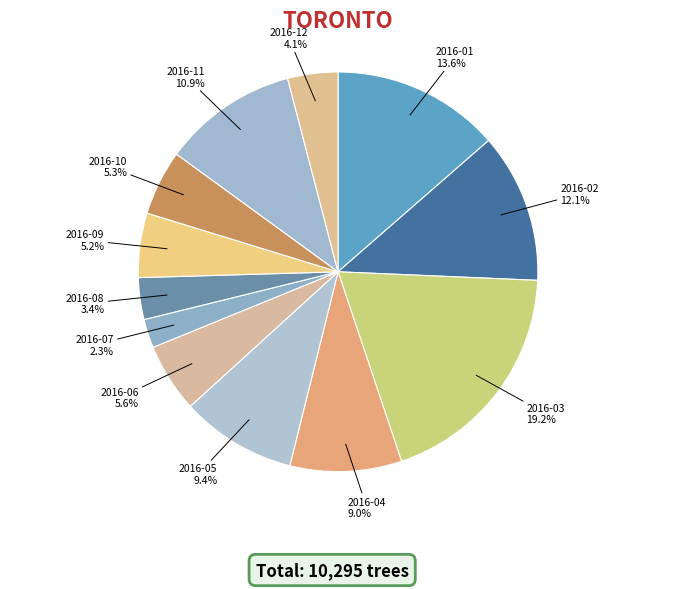

To the nearest percent, what percentage of the pie is 2016-09?

5%